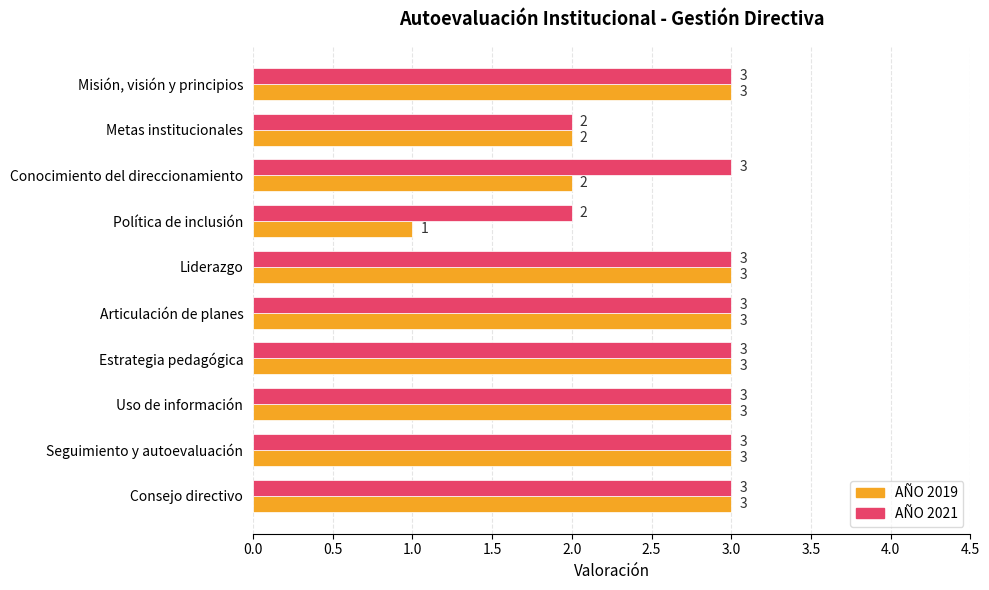

Rank the series at Conocimiento del direccionamiento from highest to lowest value.

AÑO 2021, AÑO 2019